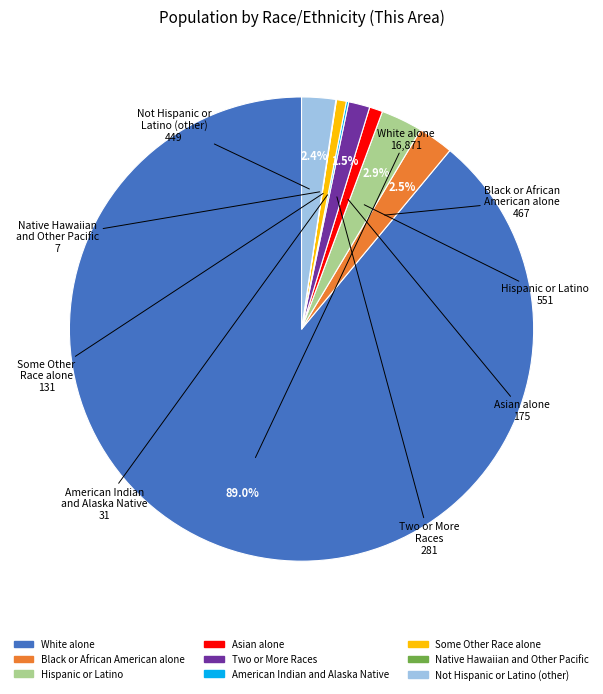

What is the majority slice?

White alone